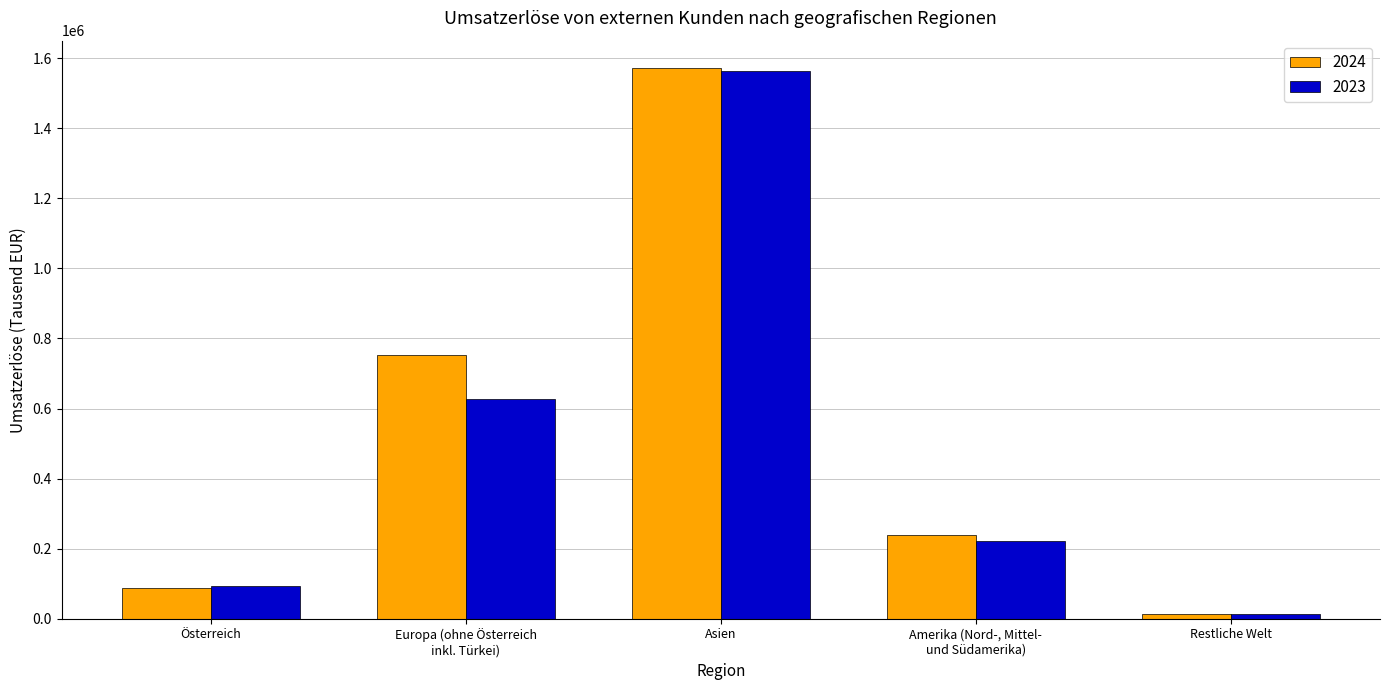

Where is 2024 nearest to the value 793160?

Europa (ohne Österreich
inkl. Türkei)